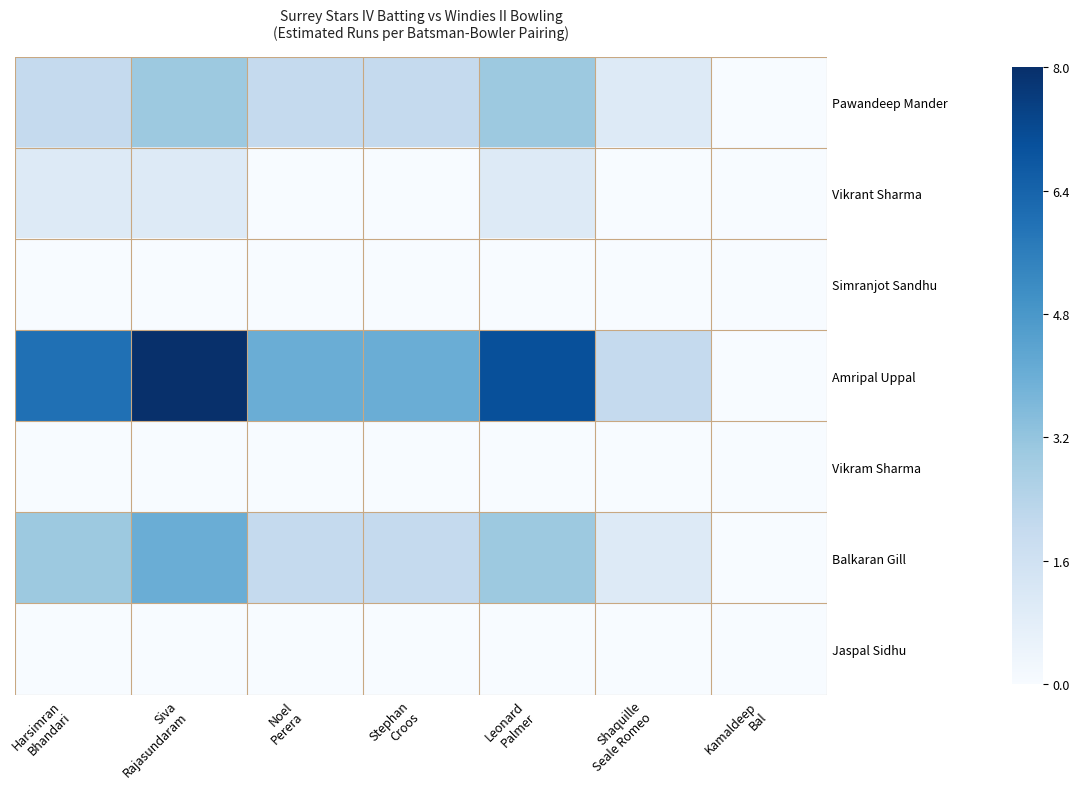

Reading right to left, extract all data points from this chart.

Pawandeep Mander: Kamaldeep
Bal=0	Shaquille
Seale Romeo=1	Leonard
Palmer=3	Stephan
Croos=2	Noel
Perera=2	Siva
Rajasundaram=3	Harsimran
Bhandari=2
Vikrant Sharma: Kamaldeep
Bal=0	Shaquille
Seale Romeo=0	Leonard
Palmer=1	Stephan
Croos=0	Noel
Perera=0	Siva
Rajasundaram=1	Harsimran
Bhandari=1
Simranjot Sandhu: Kamaldeep
Bal=0	Shaquille
Seale Romeo=0	Leonard
Palmer=0	Stephan
Croos=0	Noel
Perera=0	Siva
Rajasundaram=0	Harsimran
Bhandari=0
Amripal Uppal: Kamaldeep
Bal=0	Shaquille
Seale Romeo=2	Leonard
Palmer=7	Stephan
Croos=4	Noel
Perera=4	Siva
Rajasundaram=8	Harsimran
Bhandari=6
Vikram Sharma: Kamaldeep
Bal=0	Shaquille
Seale Romeo=0	Leonard
Palmer=0	Stephan
Croos=0	Noel
Perera=0	Siva
Rajasundaram=0	Harsimran
Bhandari=0
Balkaran Gill: Kamaldeep
Bal=0	Shaquille
Seale Romeo=1	Leonard
Palmer=3	Stephan
Croos=2	Noel
Perera=2	Siva
Rajasundaram=4	Harsimran
Bhandari=3
Jaspal Sidhu: Kamaldeep
Bal=0	Shaquille
Seale Romeo=0	Leonard
Palmer=0	Stephan
Croos=0	Noel
Perera=0	Siva
Rajasundaram=0	Harsimran
Bhandari=0